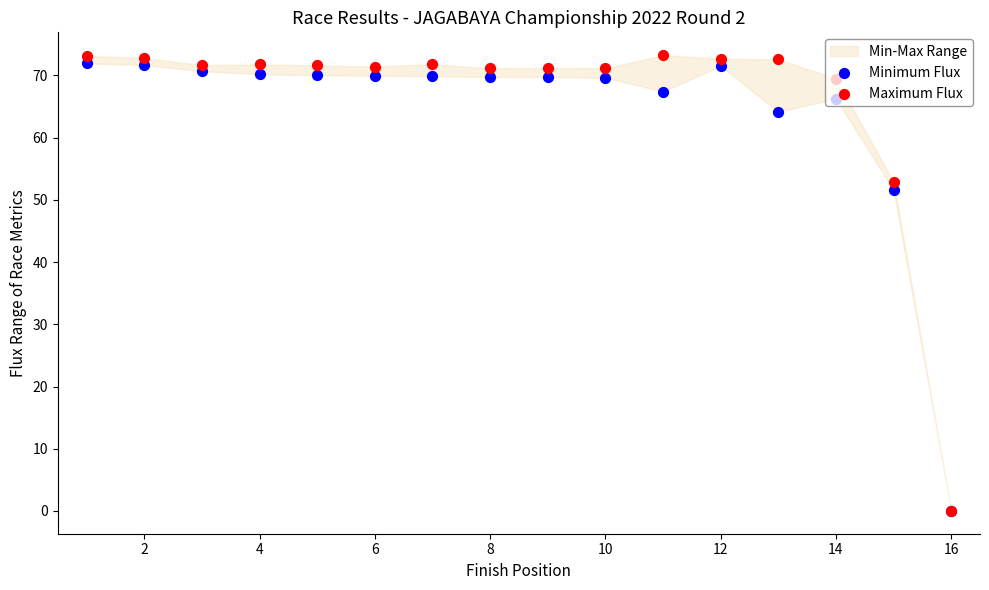

Is the value of Maximum Flux at 8 greater than the value of Minimum Flux at 13?

Yes